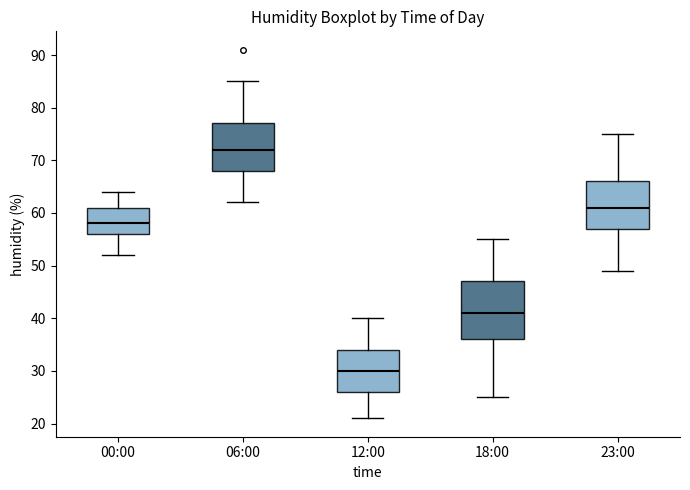

Reading left to right, transcribe this box plot: for each box, give where its median line is, the range the box spans, and where its two whiskers end, as read against the y-axis. The values are not printed on the chart, so give them approximately, as read against the axis.

00:00: median 58, box 56 to 61, whiskers 52 to 64
06:00: median 72, box 68 to 77, whiskers 62 to 85
12:00: median 30, box 26 to 34, whiskers 21 to 40
18:00: median 41, box 36 to 47, whiskers 25 to 55
23:00: median 61, box 57 to 66, whiskers 49 to 75